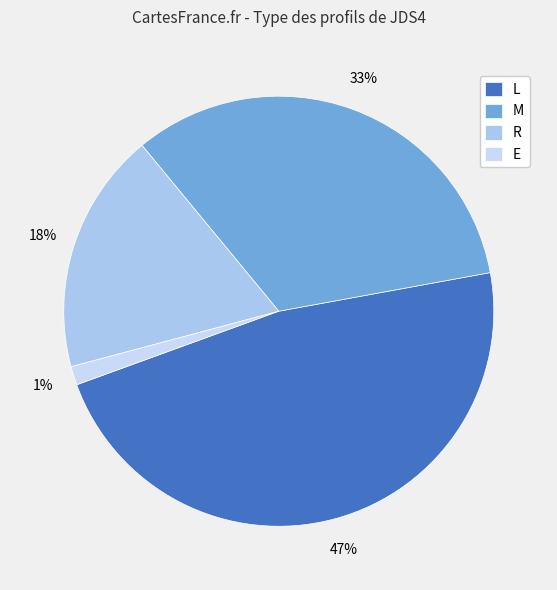

Rank the categories by value from lowest to highest.

E, R, M, L